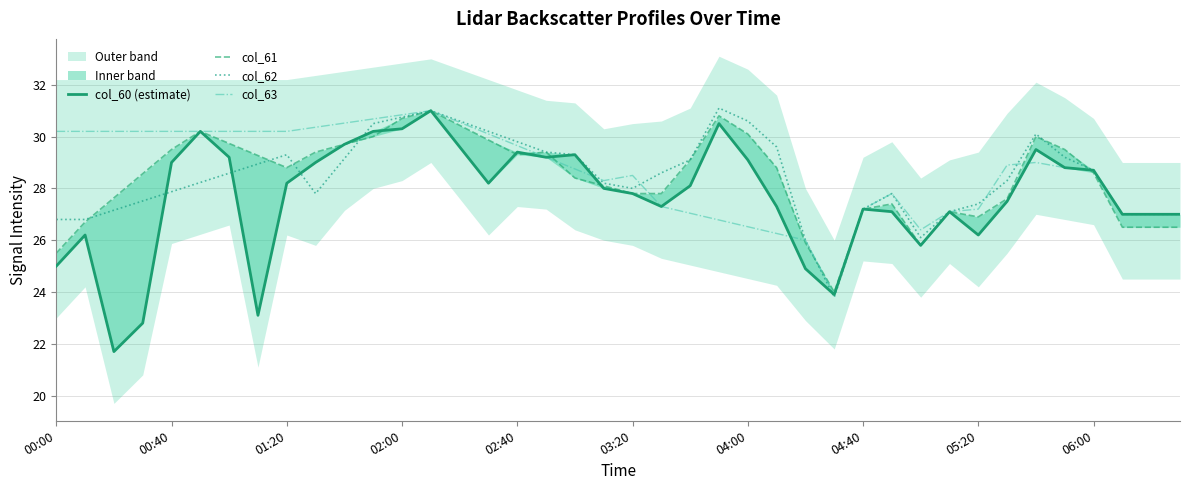

What is the minimum value for col_63?

23.9